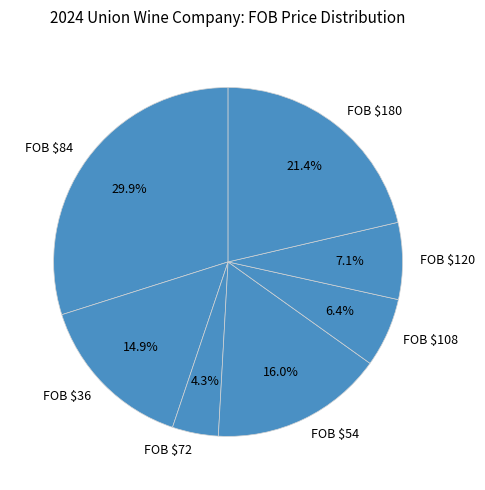

How many segments does this pie chart have?

7